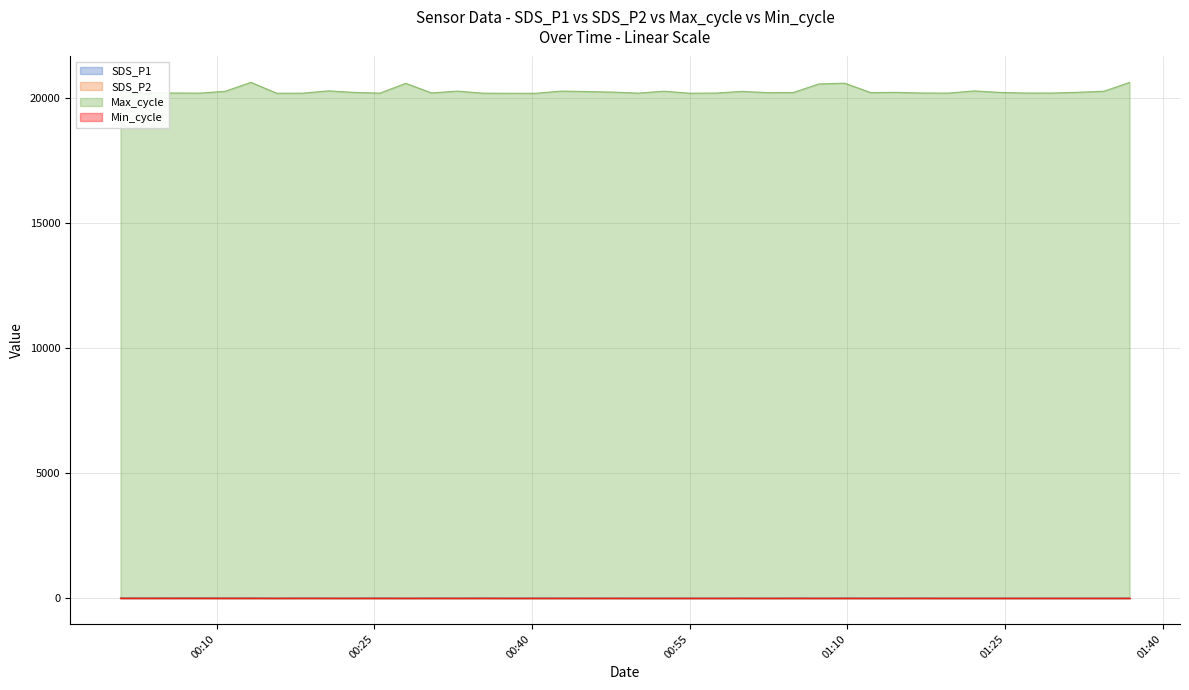

Which series has the widest spread of values?

Max_cycle